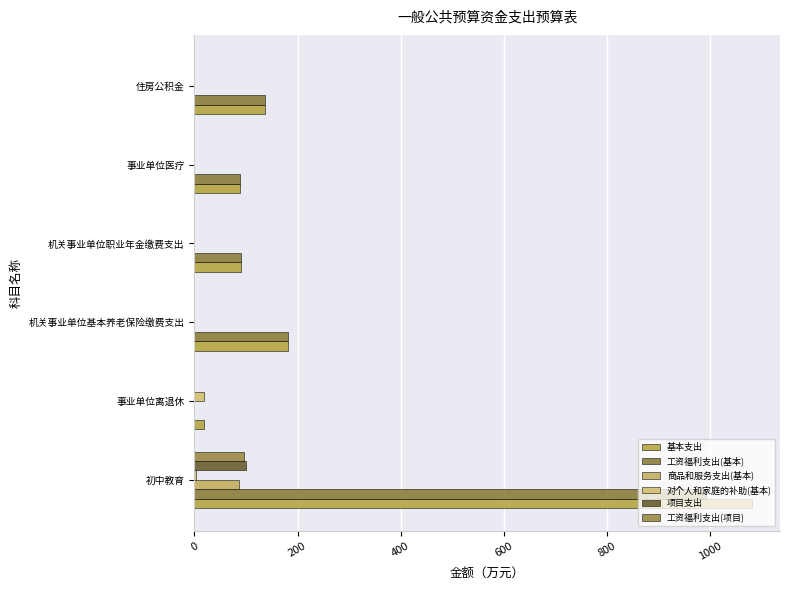

Count the number of categories in the chart.

6